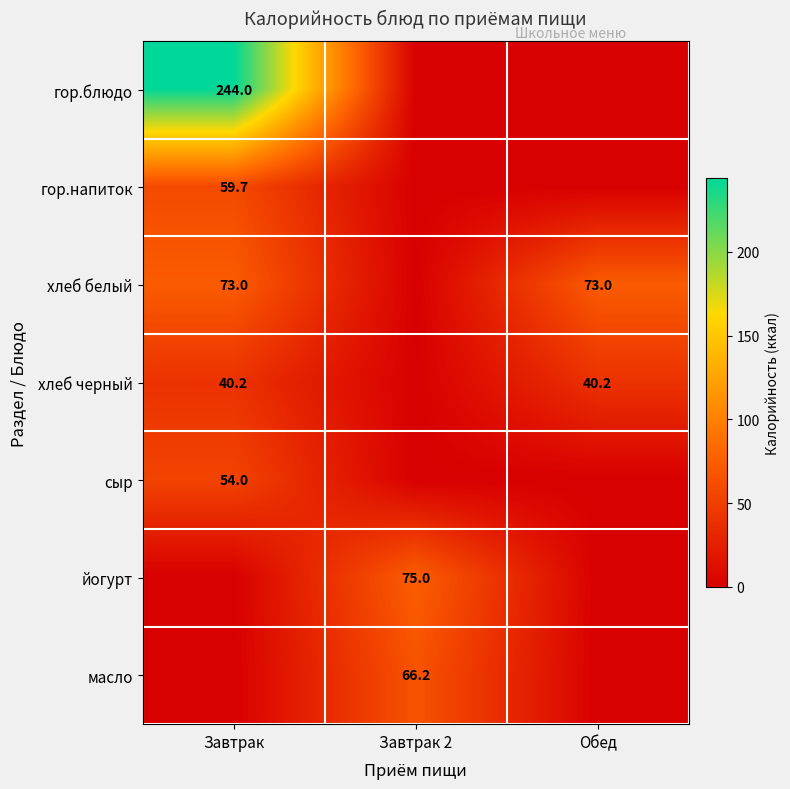

What is the greatest value displayed?

244.0